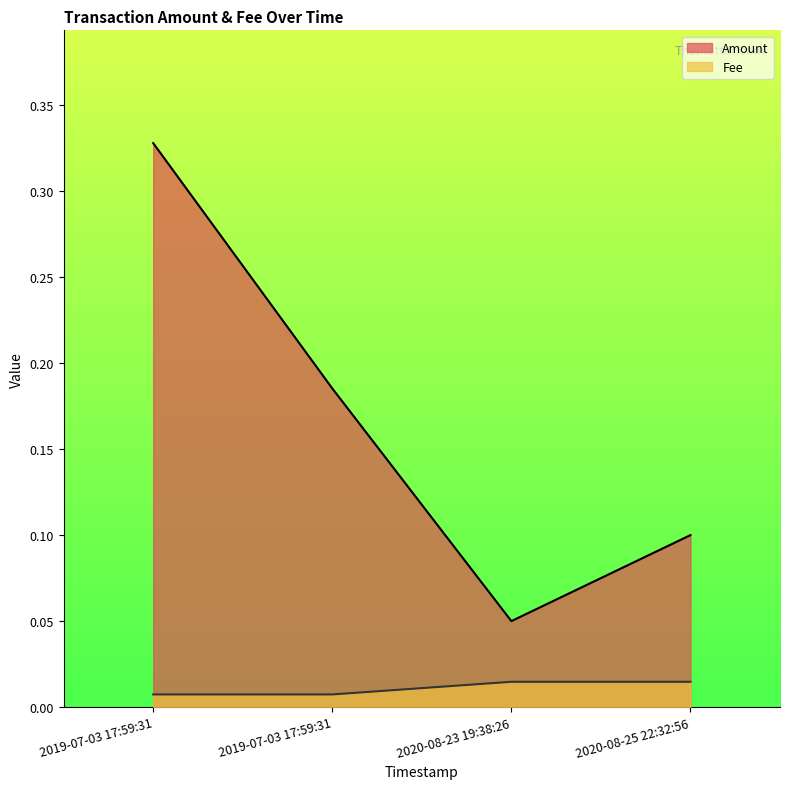

Does the chart have visible grid lines?

No